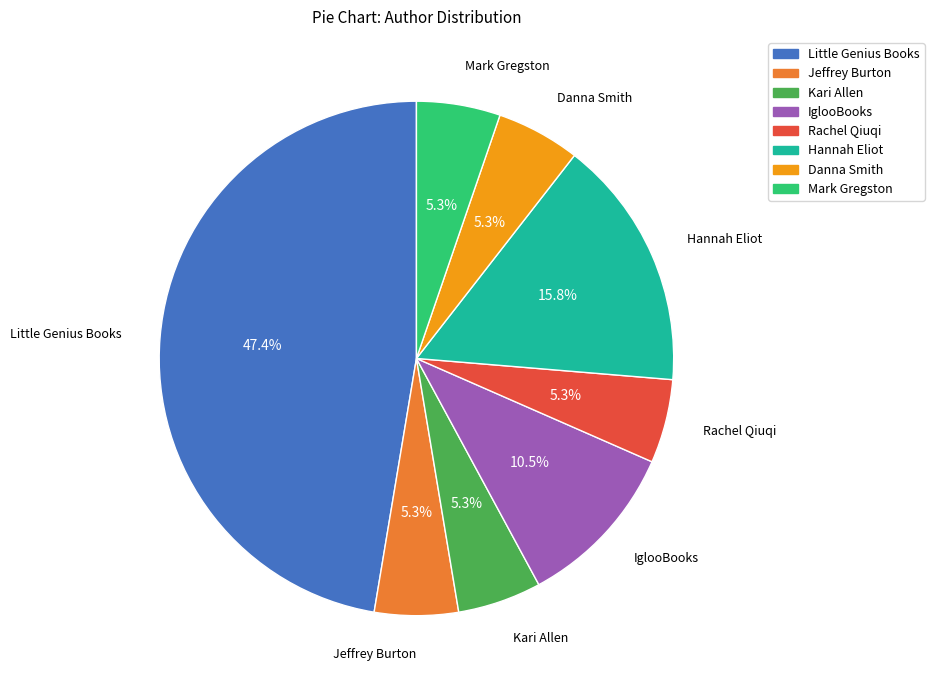

True or false: Jeffrey Burton accounts for 10% of the total.

False